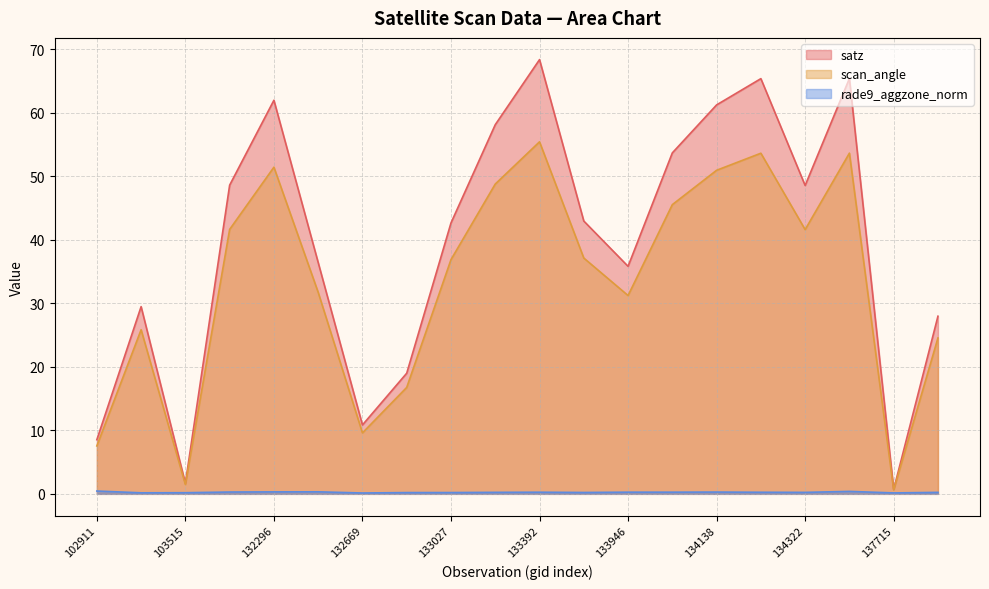

Which series has the largest range (max minus min)?

satz